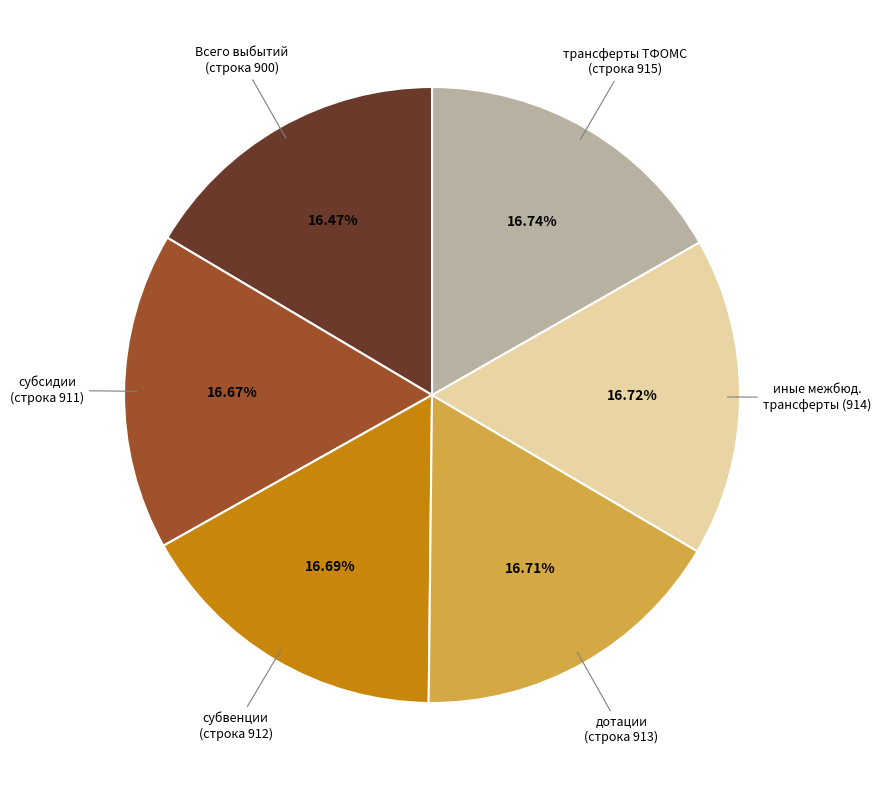

Does any single category account for the majority?

No